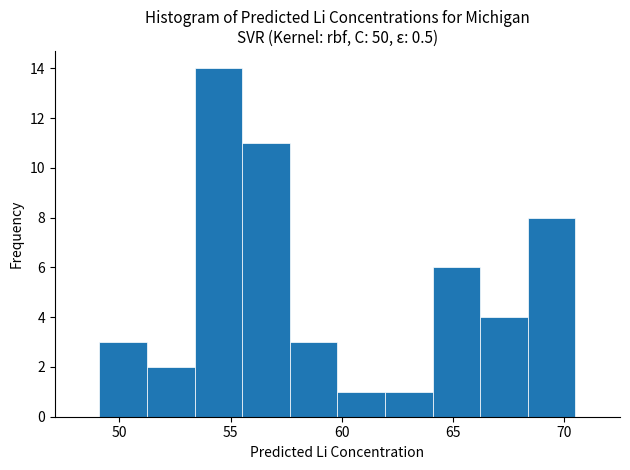

What is the height of the bar covering 53.5 to 55.5 on the x-axis? Neither the bar edges nor the heights are printed on the chart, so give them approximately, as read against the axes.

14